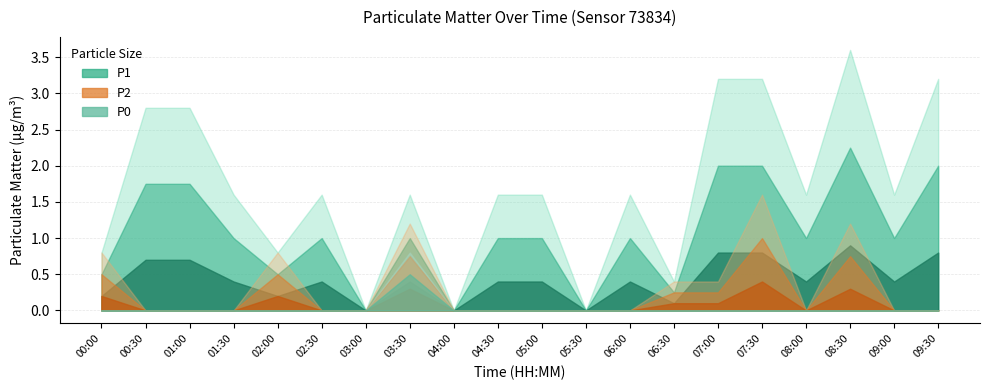

Which has a higher value, 02:30 or 04:30?

02:30